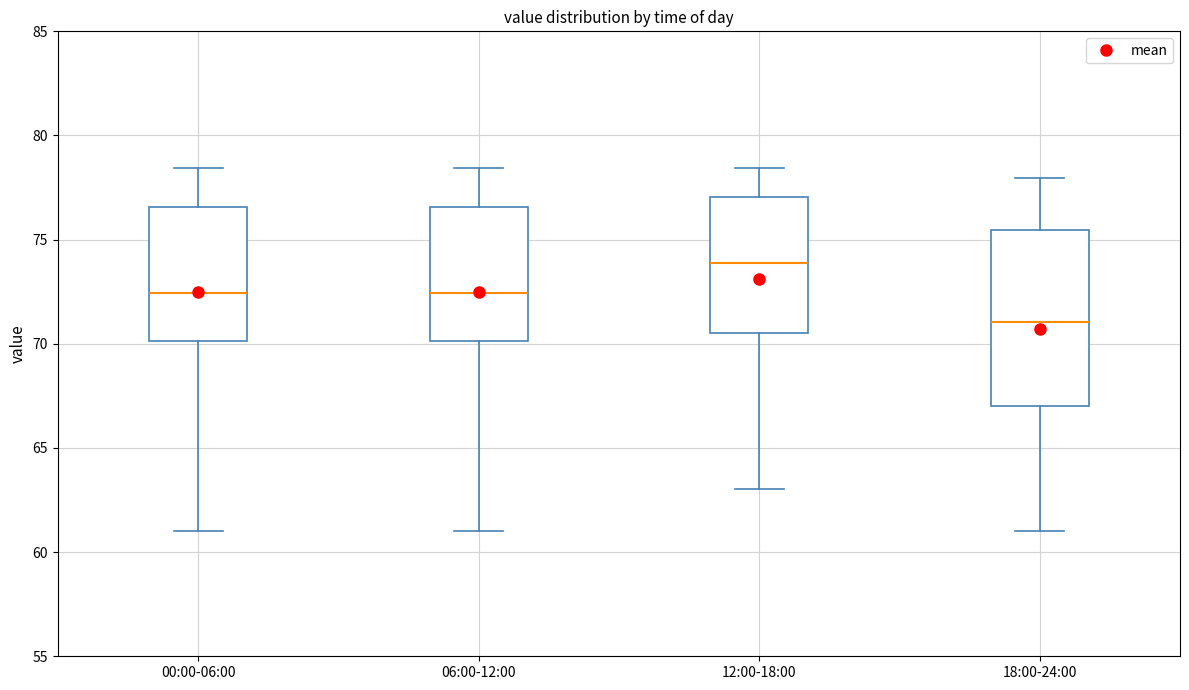

Which box is the tallest, from its lower edge to its upper edge?

18:00-24:00